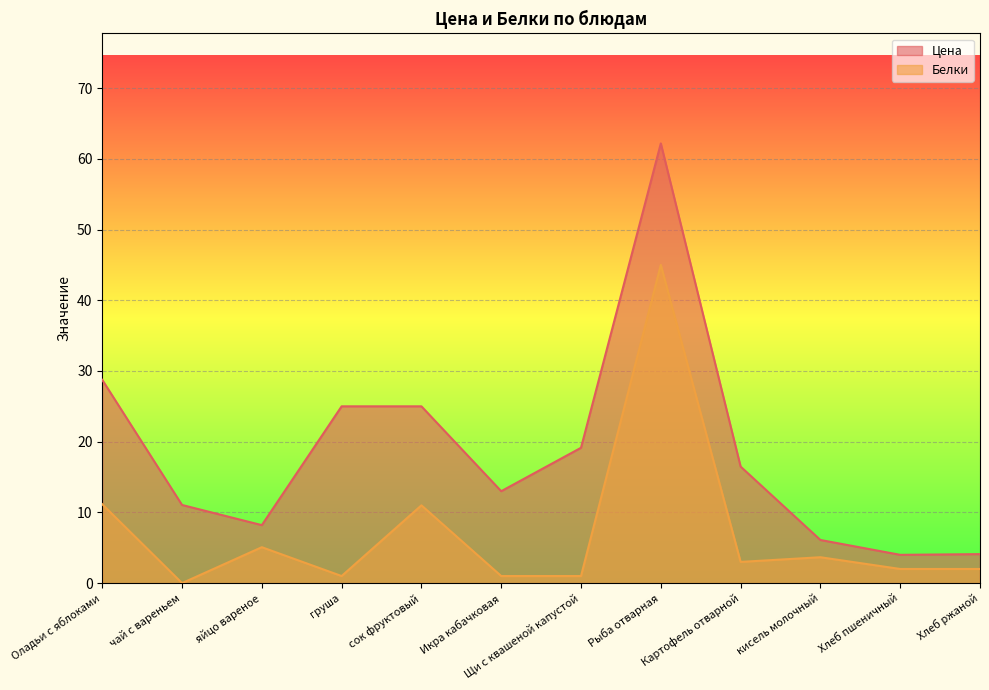

Reading right to left, list all the values displayed in this chart.

Цена: Хлеб ржаной=4.1	Хлеб пшеничный=4.0	кисель молочный=6.1	Картофель отварной=16.5	Рыба отварная=62.2	Щи с квашеной капустой=19.1	Икра кабачковая=13.0	сок фруктовый=25.0	груша=25.0	яйцо вареное=8.2	чай с вареньем=11.1	Оладьи с яблоками=28.8
Белки: Хлеб ржаной=2.0	Хлеб пшеничный=2.0	кисель молочный=3.7	Картофель отварной=3.0	Рыба отварная=45.0	Щи с квашеной капустой=1.0	Икра кабачковая=1.0	сок фруктовый=11.0	груша=1.0	яйцо вареное=5.1	чай с вареньем=0.0	Оладьи с яблоками=11.2